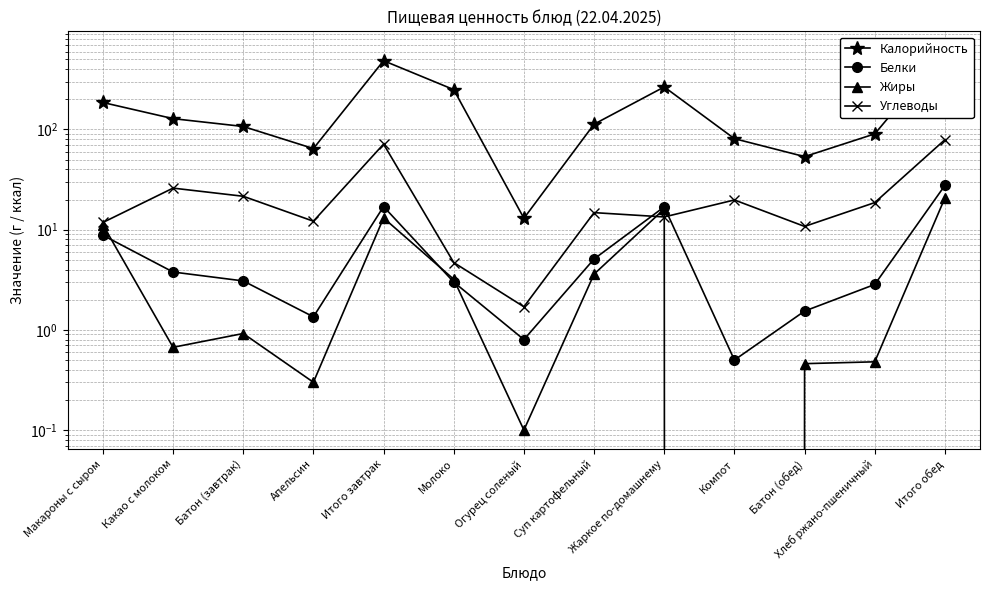

What is the difference between the maximum and minimum values in the Жиры series?

20.7